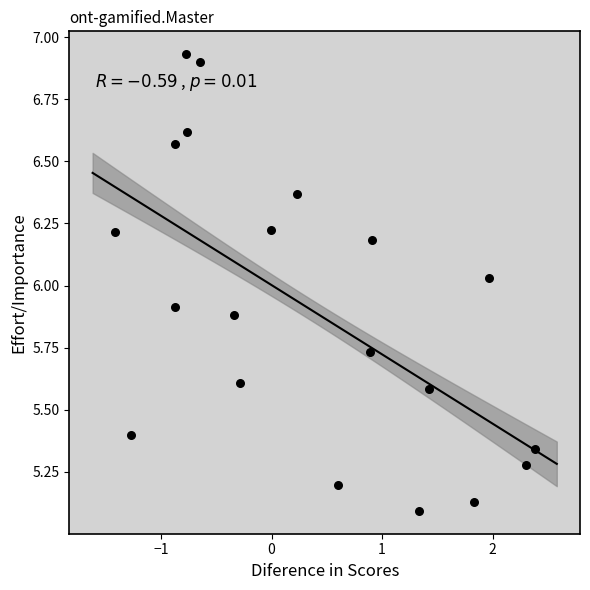

What is the range of Y values (max minus min)?

1.8